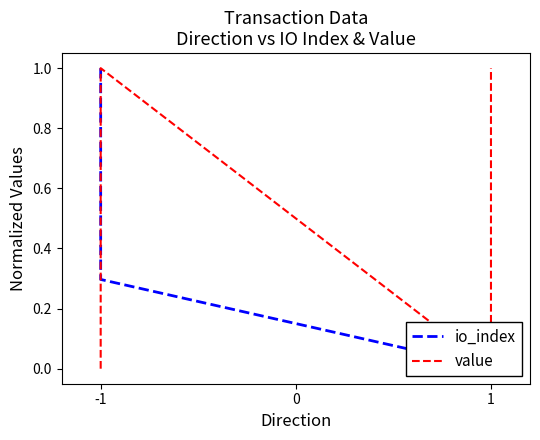

What is the total value across all series at -1?

1.0